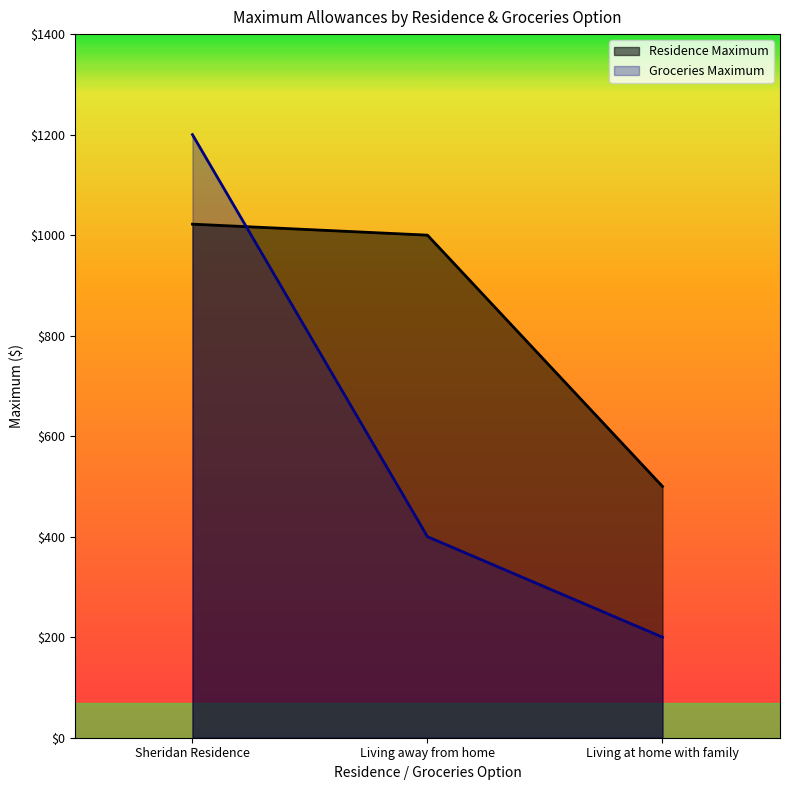

What is the difference between the highest and lowest values at Living at home with family?

300.0